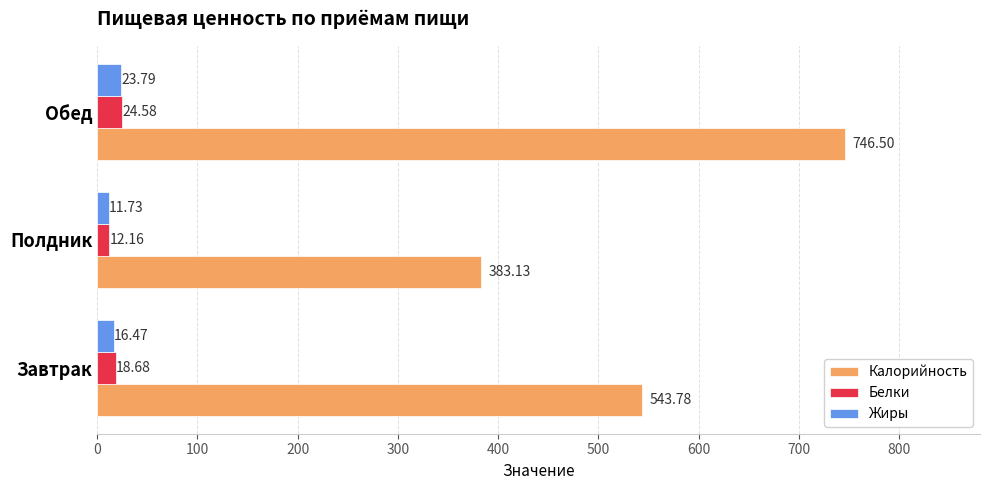

List the series in order of their peak value, lowest first.

Жиры, Белки, Калорийность